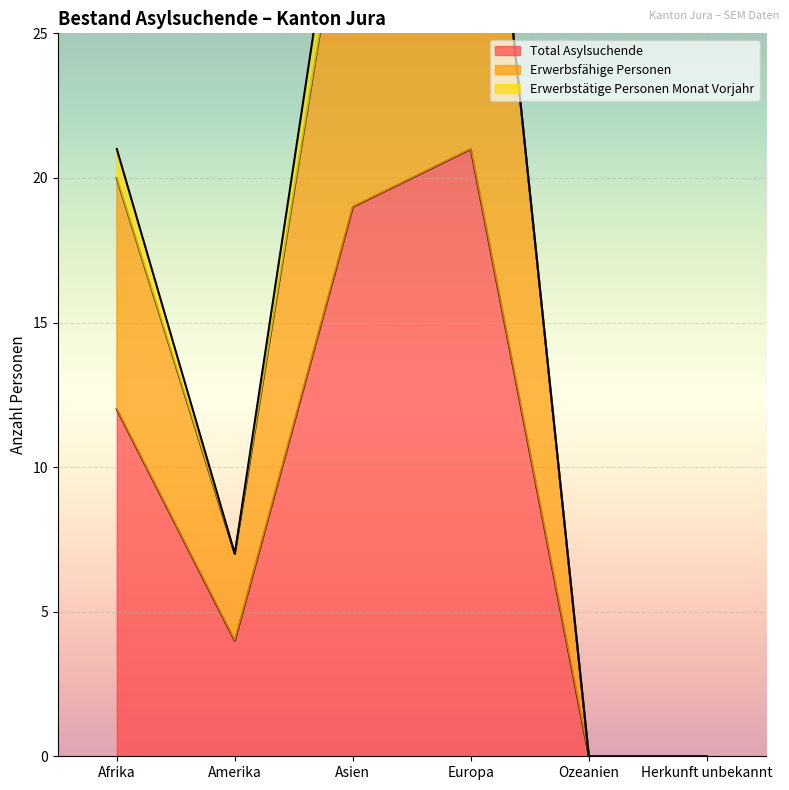

True or false: Total Asylsuchende has a value of 0 at Ozeanien.

True